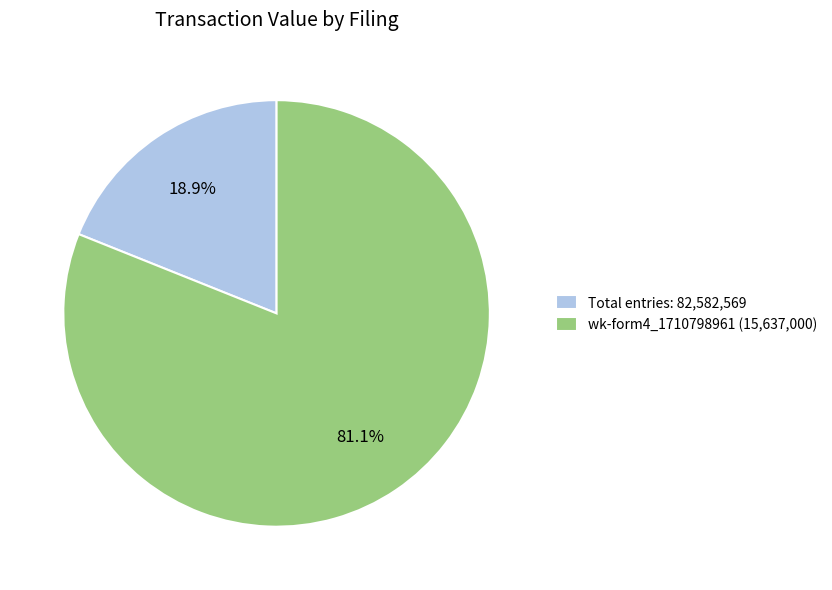

Rank the categories by value from lowest to highest.

Total entries: 82,582,569, wk-form4_1710798961 (15,637,000)